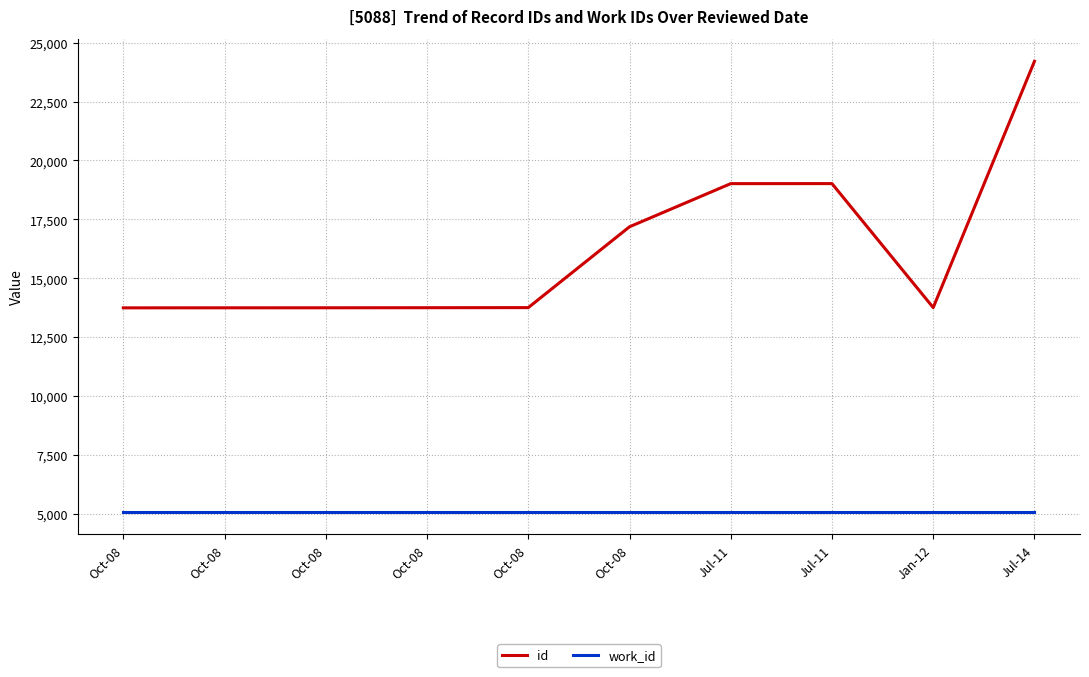

True or false: id and work_id cross at least once.

False